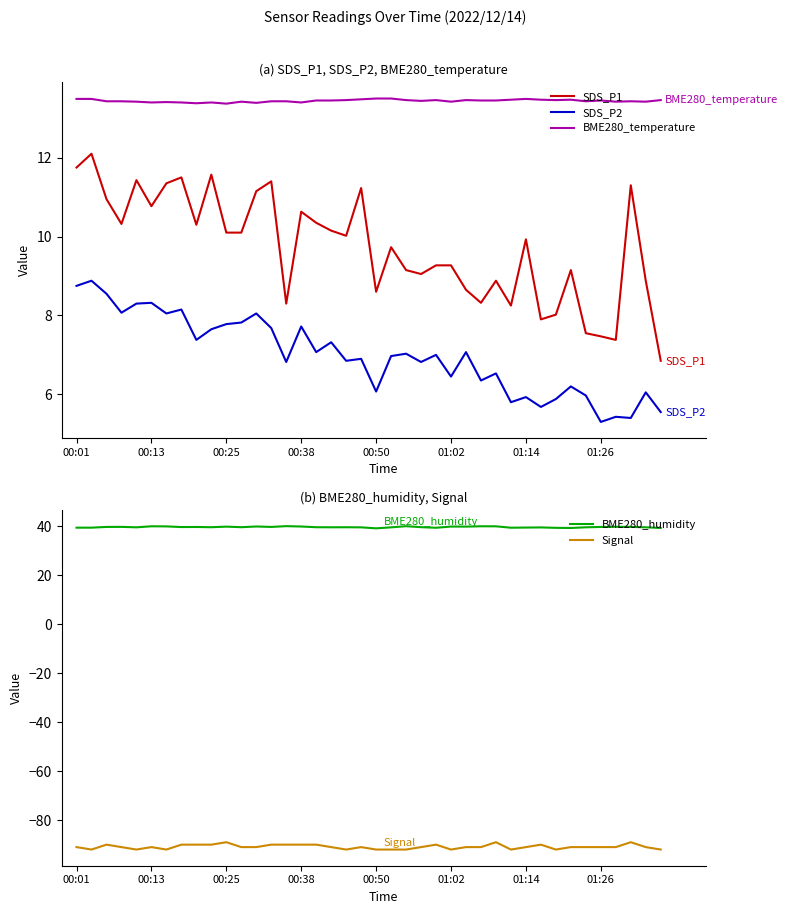

True or false: Signal has more than 2 points higher than both neighbors.

True